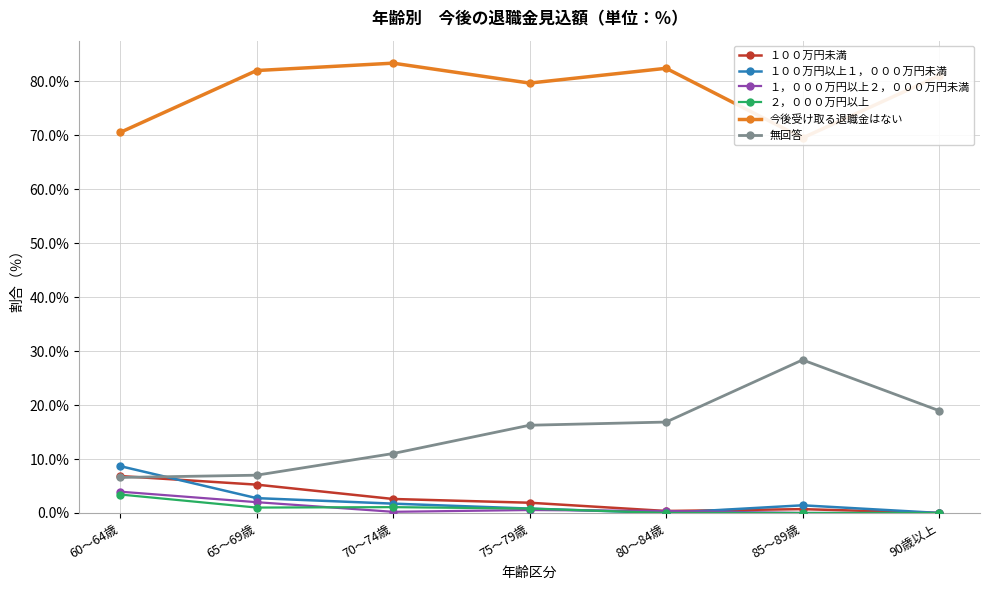

What is the label of the 5th point from the left?

80～84歳